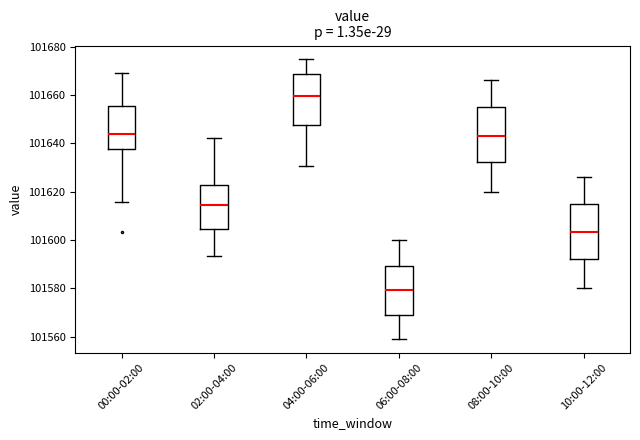

Where does the median line of the box for 00:00-02:00 sit on the y-axis? The values are not printed on the chart, so give them approximately, as read against the axis.

101644